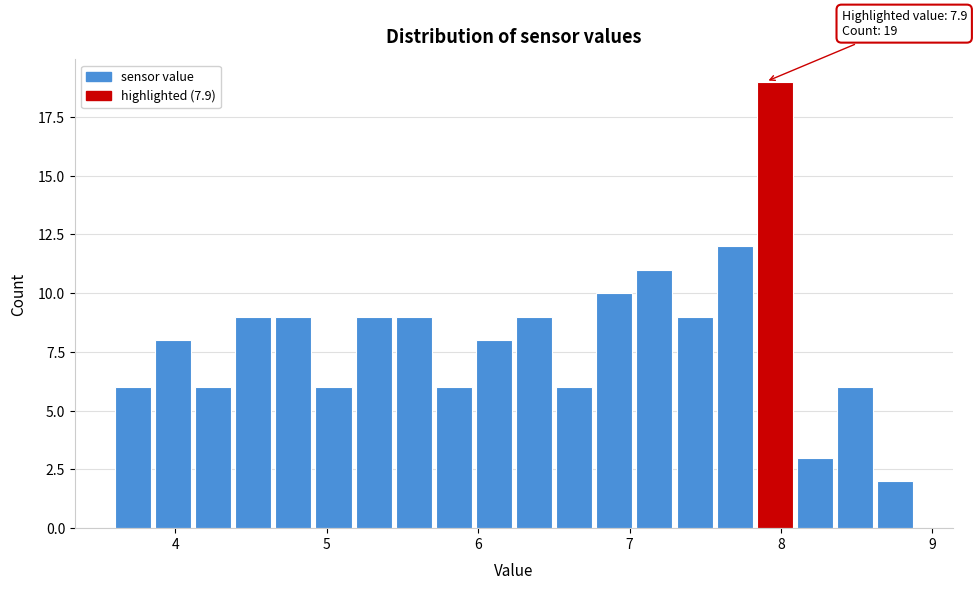

Around what value on the x-axis is the tallest bar? Give the approximate position of its centre, as read against the axis.

8.0